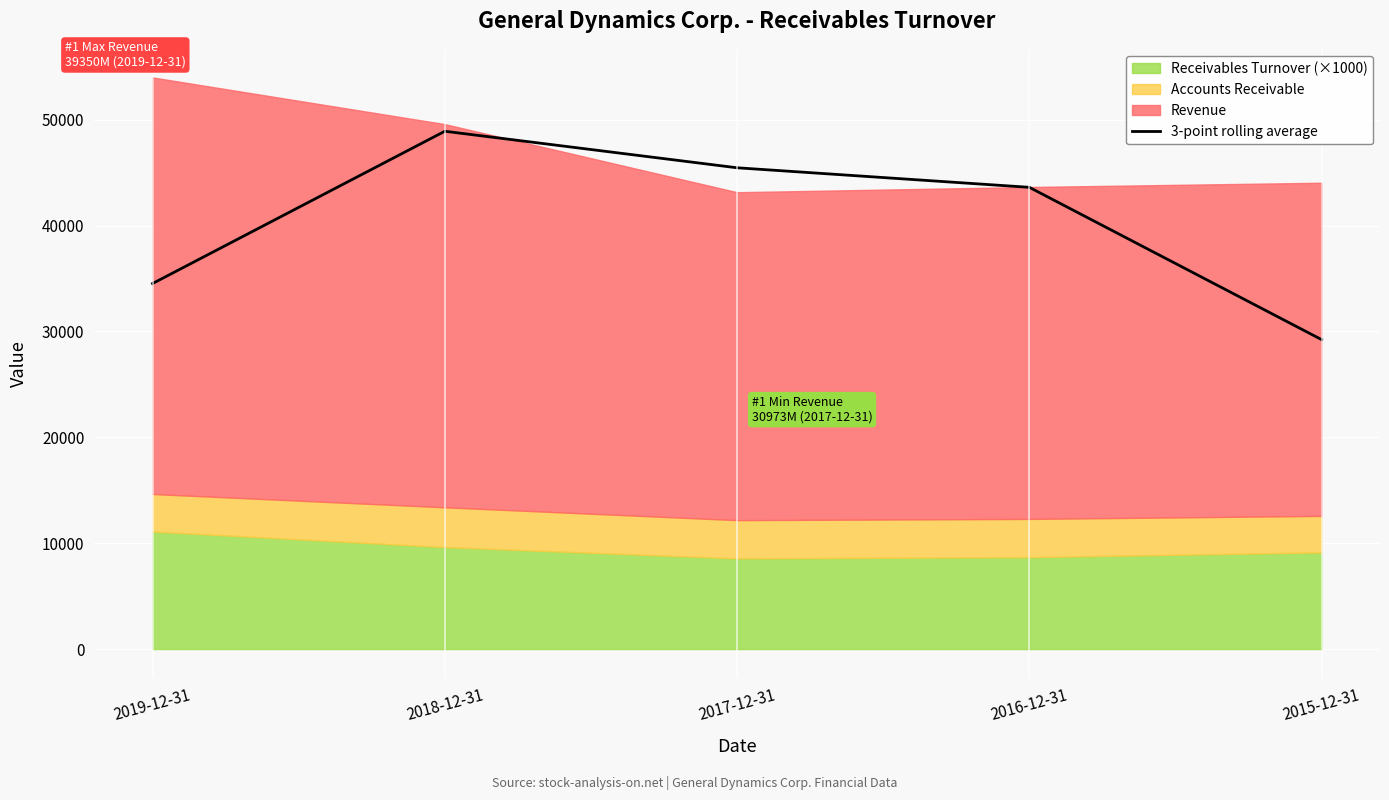

What is the difference between the values at 2018-12-31 and 2017-12-31?

3450.0